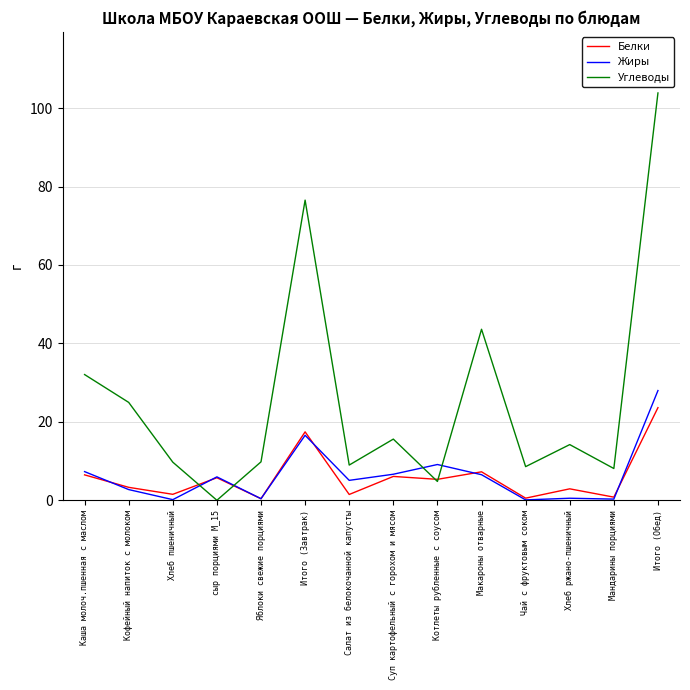

Is the value of Углеводы at Суп картофельный с горохом и мясом greater than the value of Белки at Мандарины порциями?

Yes